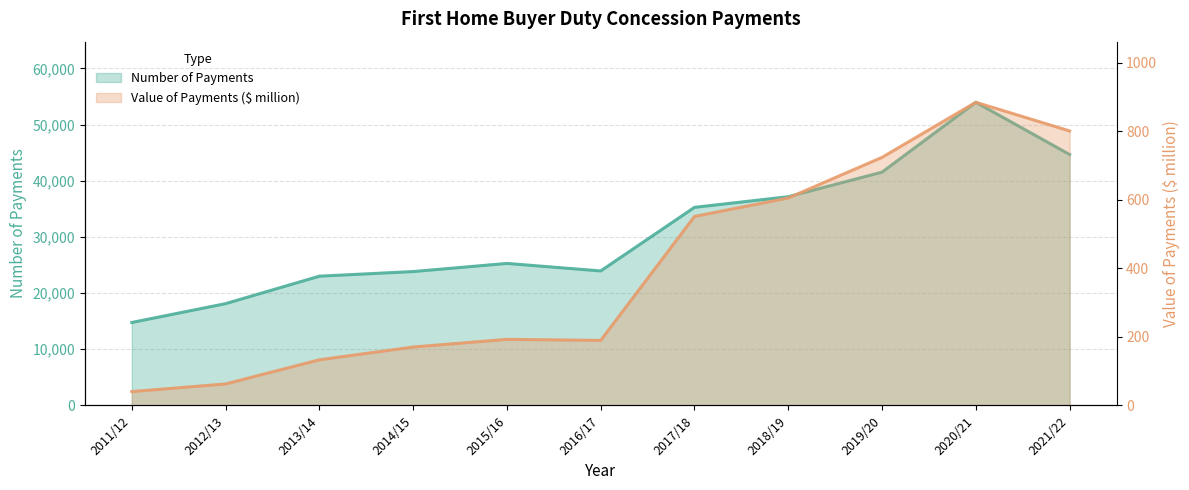

In Number of Payments, how many points are lower than both neighbors (excluding endpoints)?

1